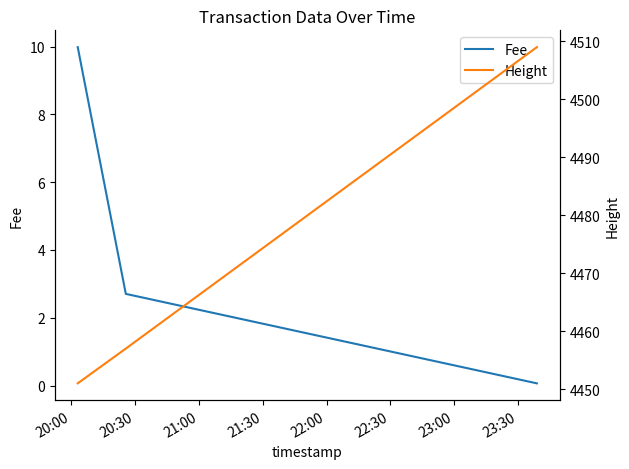

Which series has the largest range (max minus min)?

Height